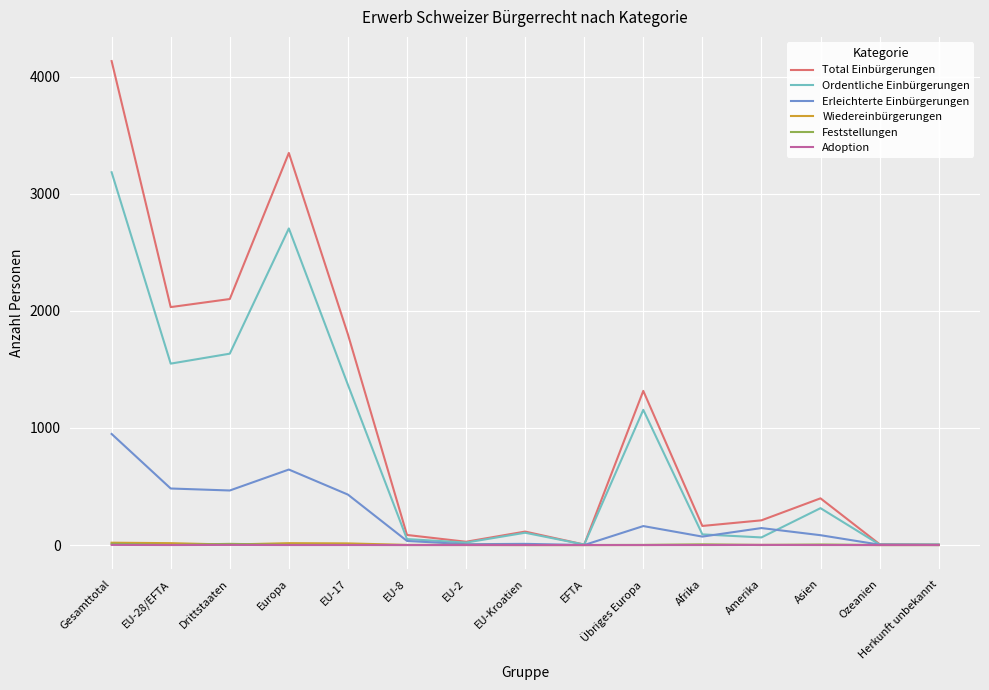

Between Europa and Asien, which series saw the biggest shift?

Total Einbürgerungen